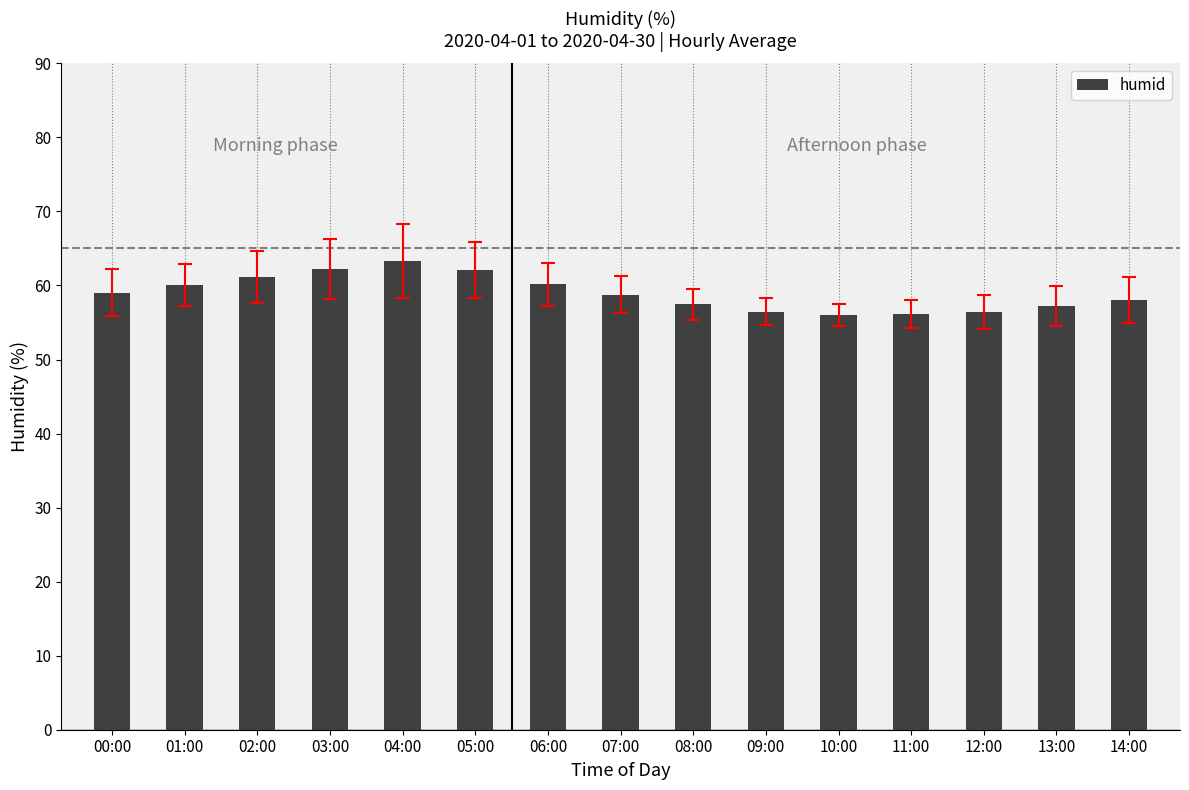

Which label corresponds to the largest value in the chart?

04:00